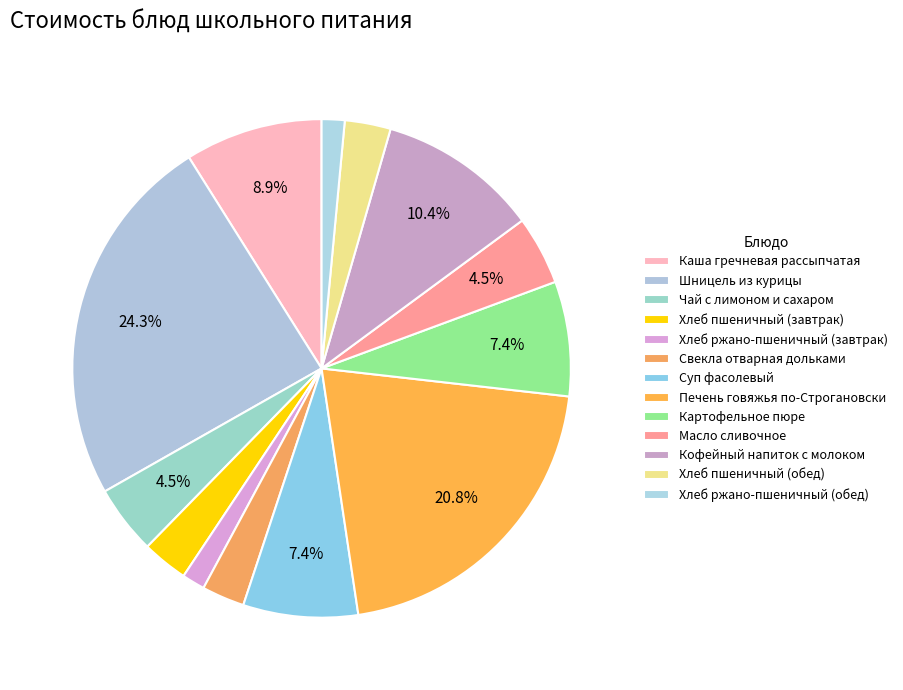

How many slices are in this pie chart?

13